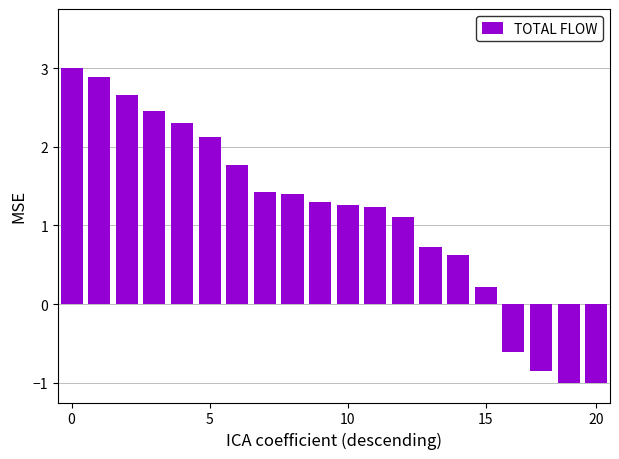

What is the value of the 1st bar from the left?

3.0